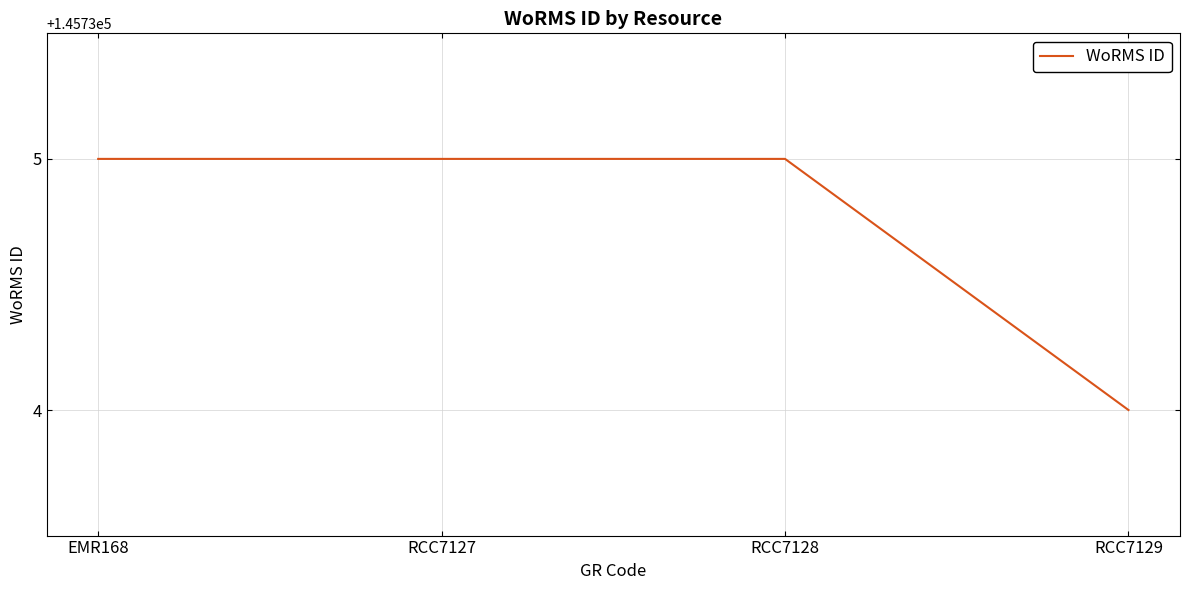

What value does the data have at EMR168?

145735